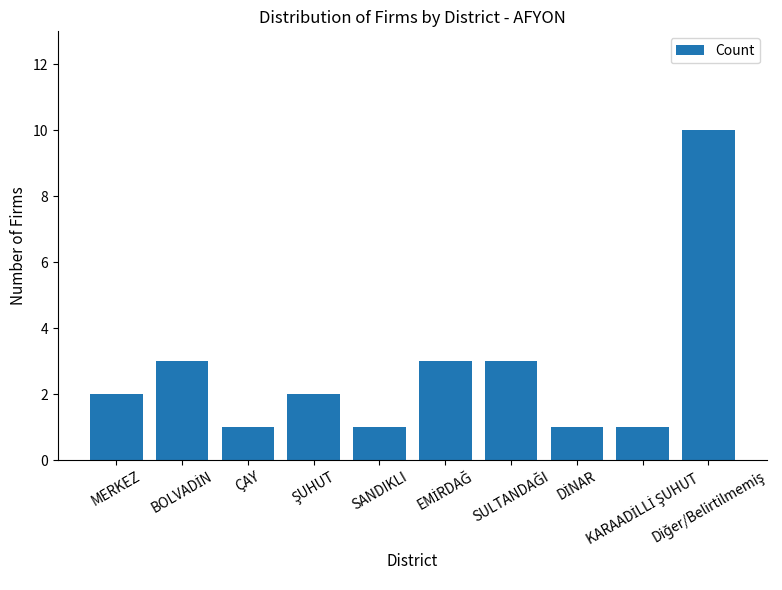

What is the difference between the maximum and minimum values?

9